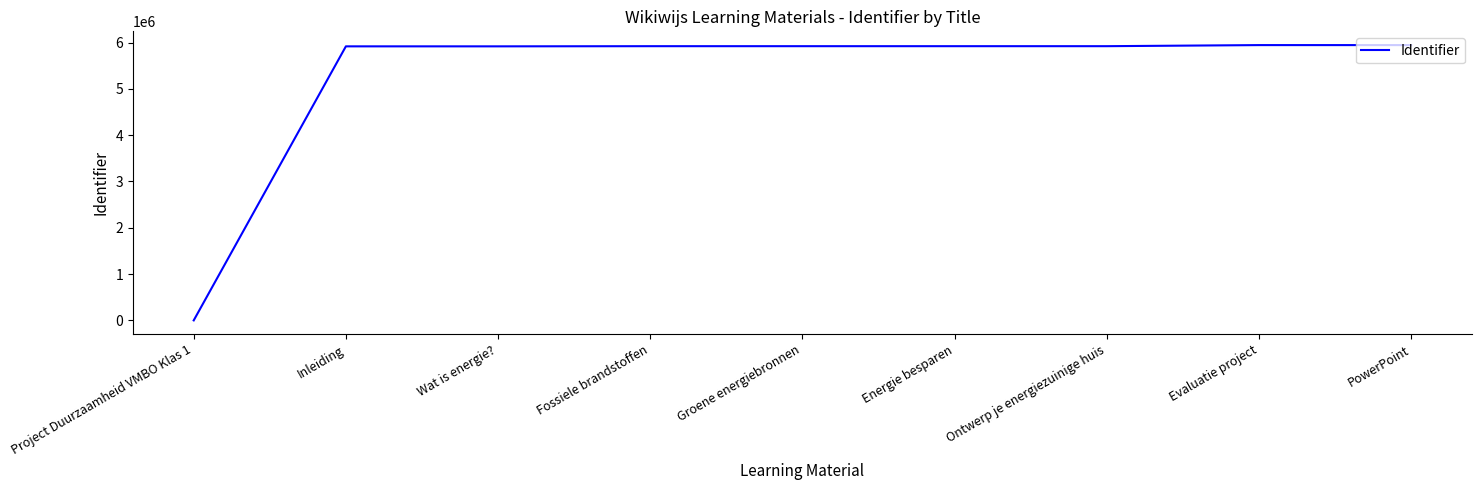

What is the difference between the maximum and minimum values?

5946129